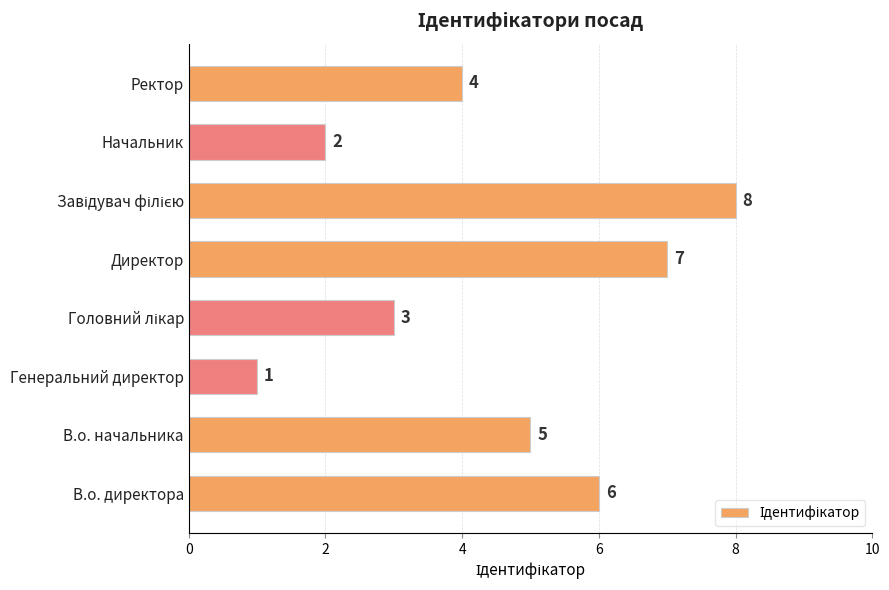

What is the maximum value shown in the chart?

8